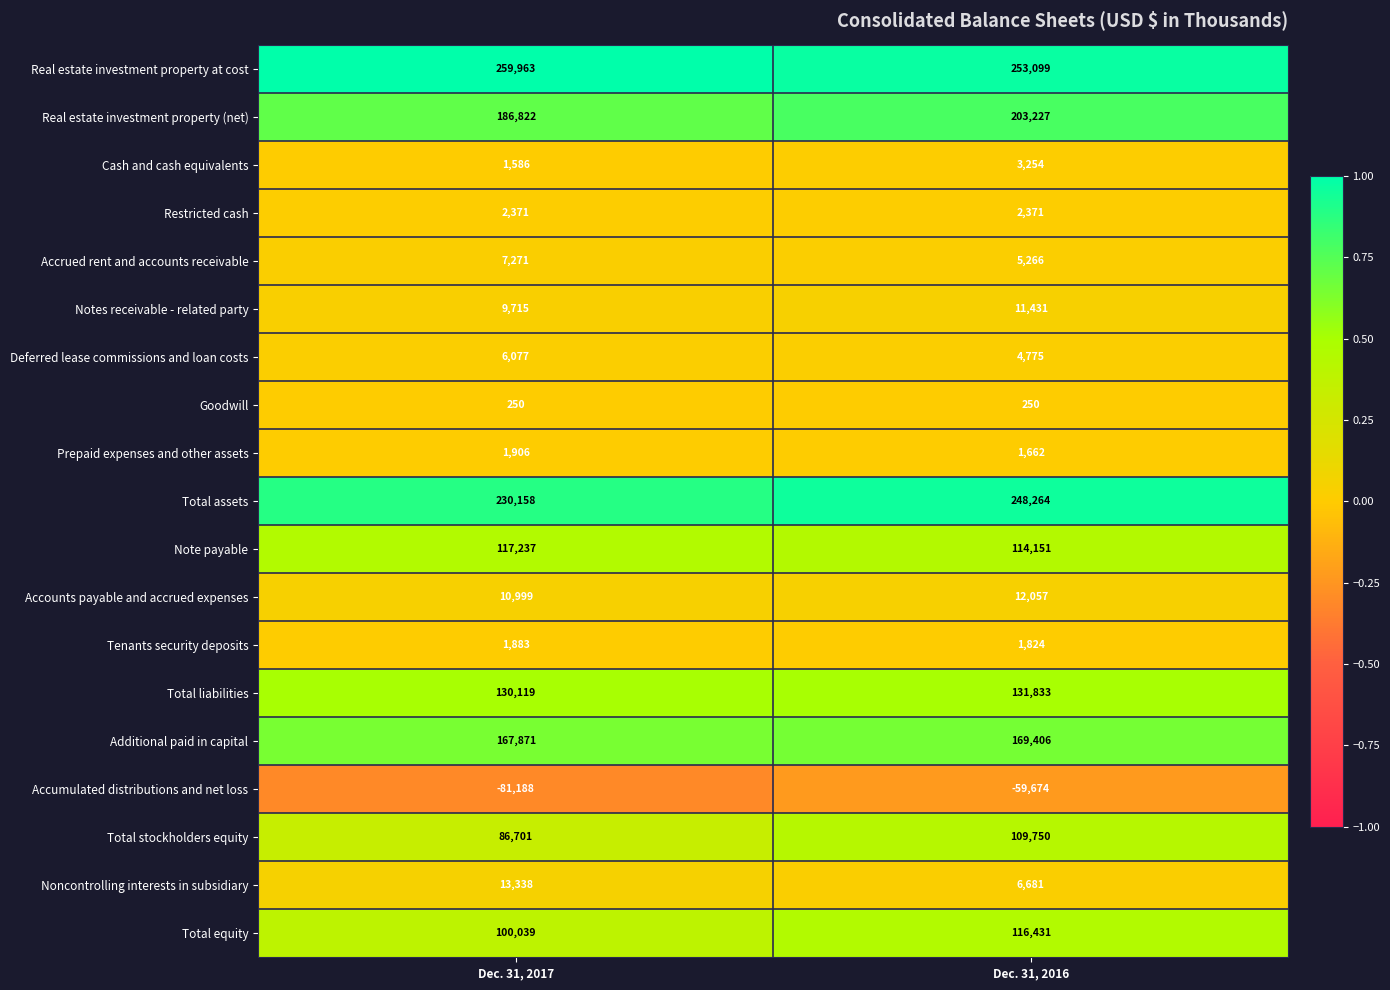

The Accumulated distributions and net loss series shows -81188 at Dec. 31, 2017. True or false?

True